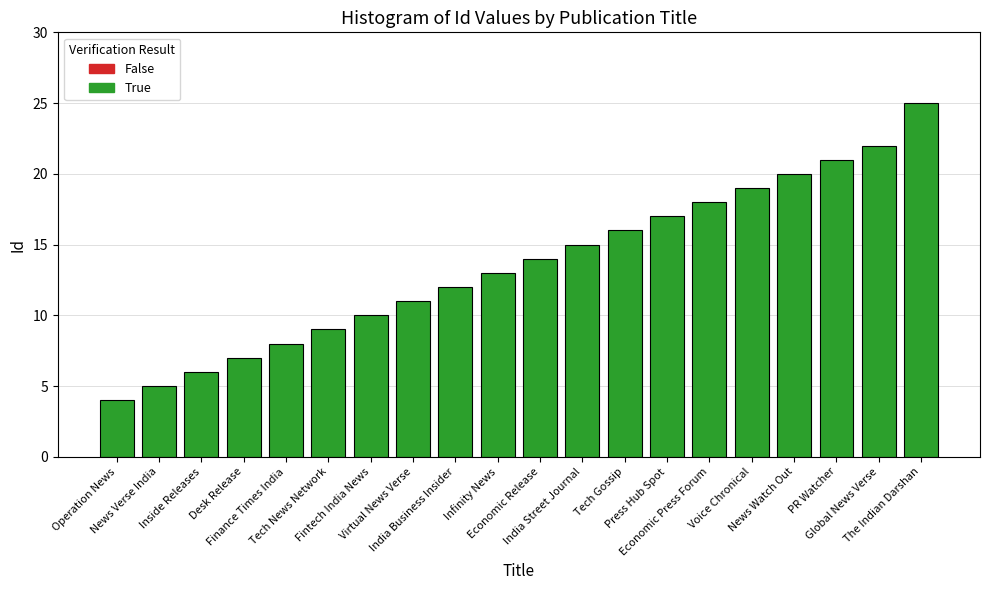

Which has a higher value, Operation News or Economic Press Forum?

Economic Press Forum